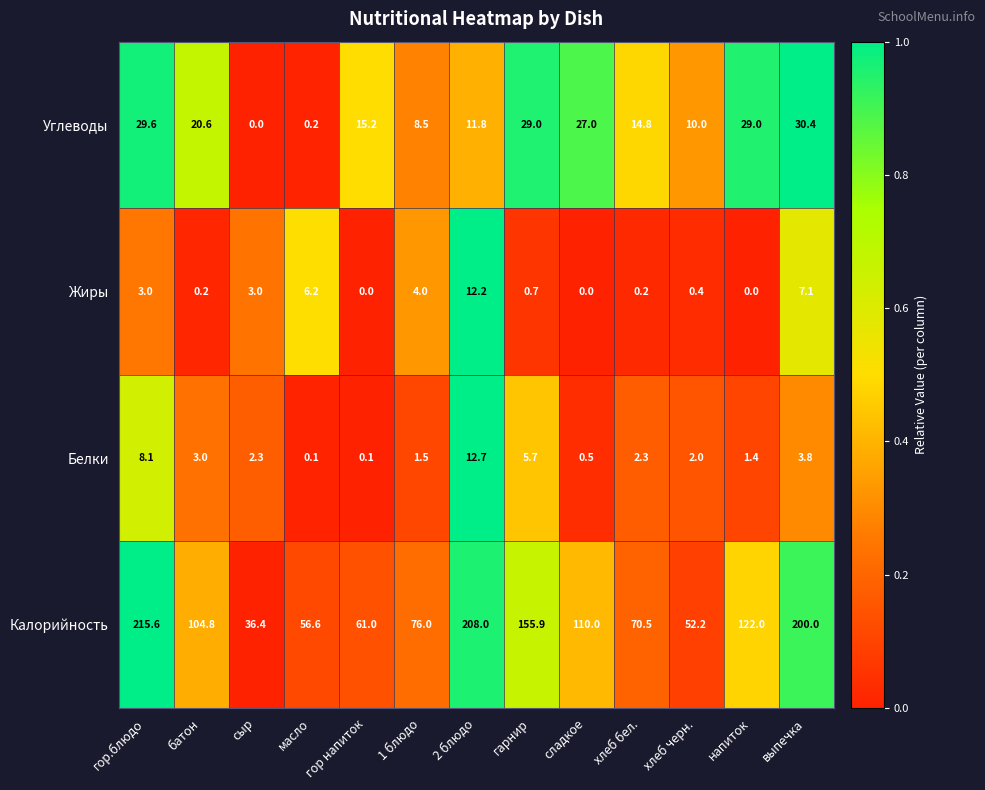

What is the sum of the Калорийность values at гарнир and батон?

260.7